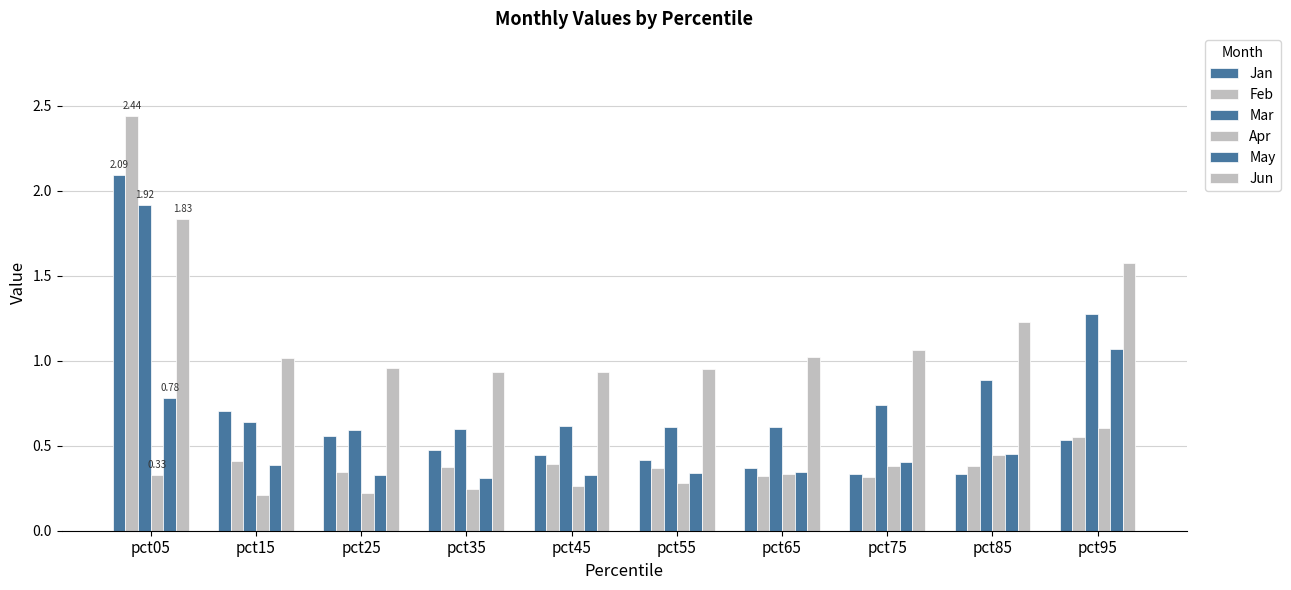

Rank the series by their maximum value, from highest to lowest.

Feb, Jan, Mar, Jun, May, Apr